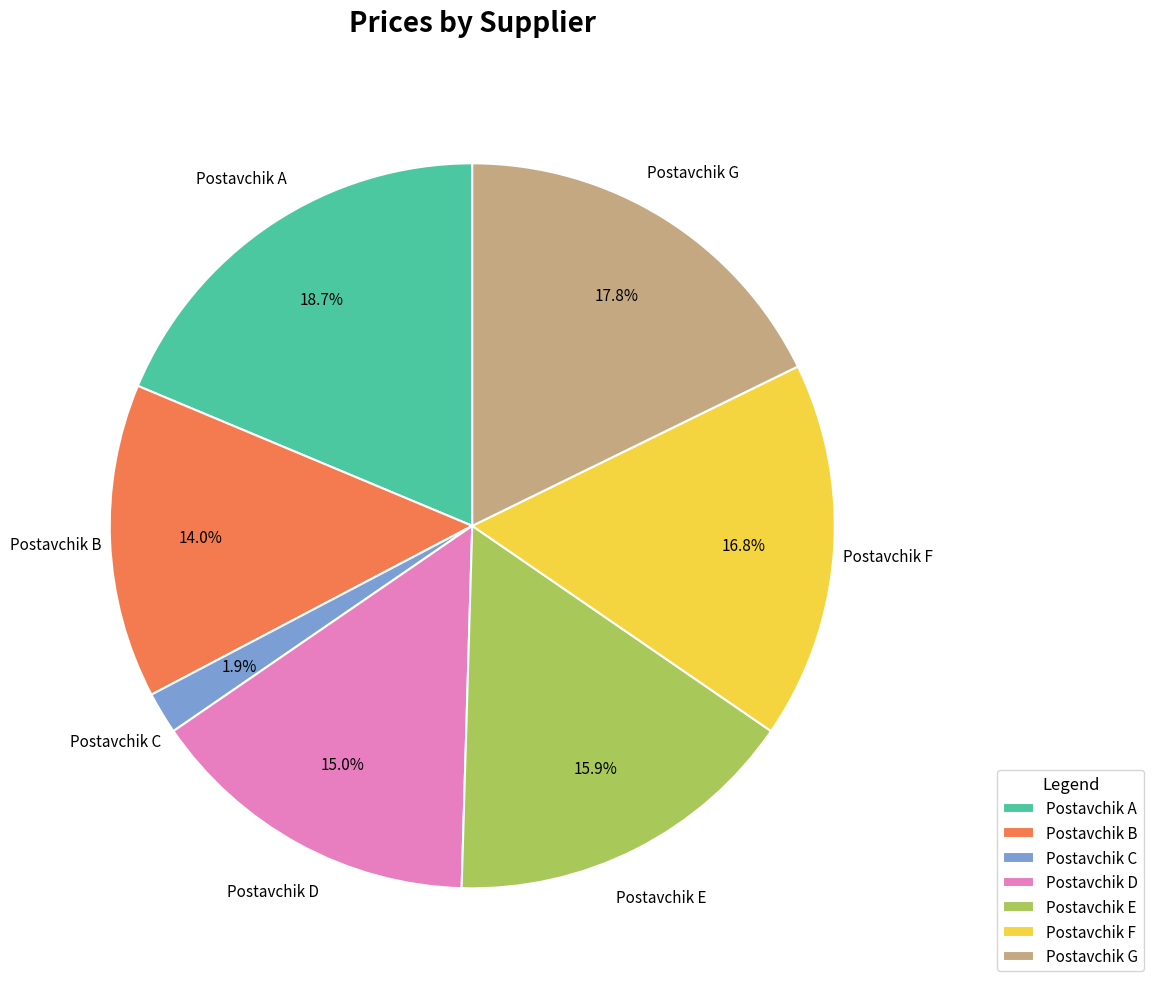

What is the largest slice in the pie chart?

Postavchik A